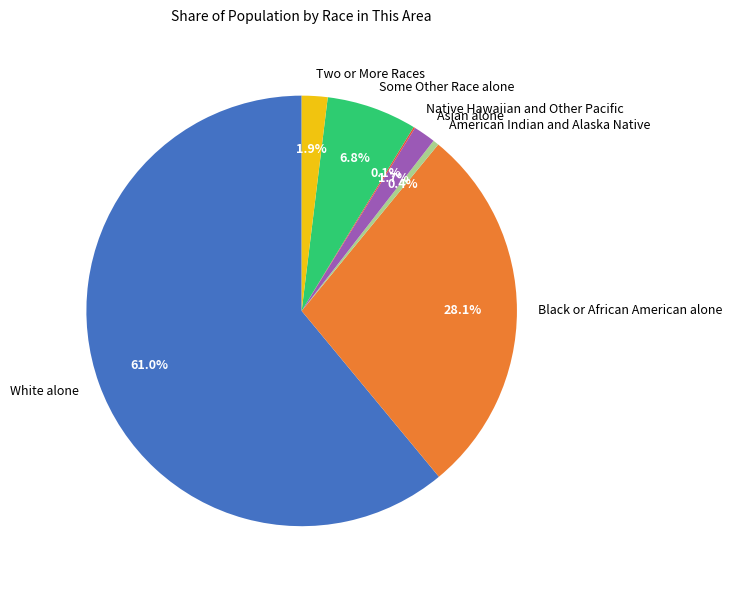

What is the total percentage of American Indian and Alaska Native and Some Other Race alone?

7.2%